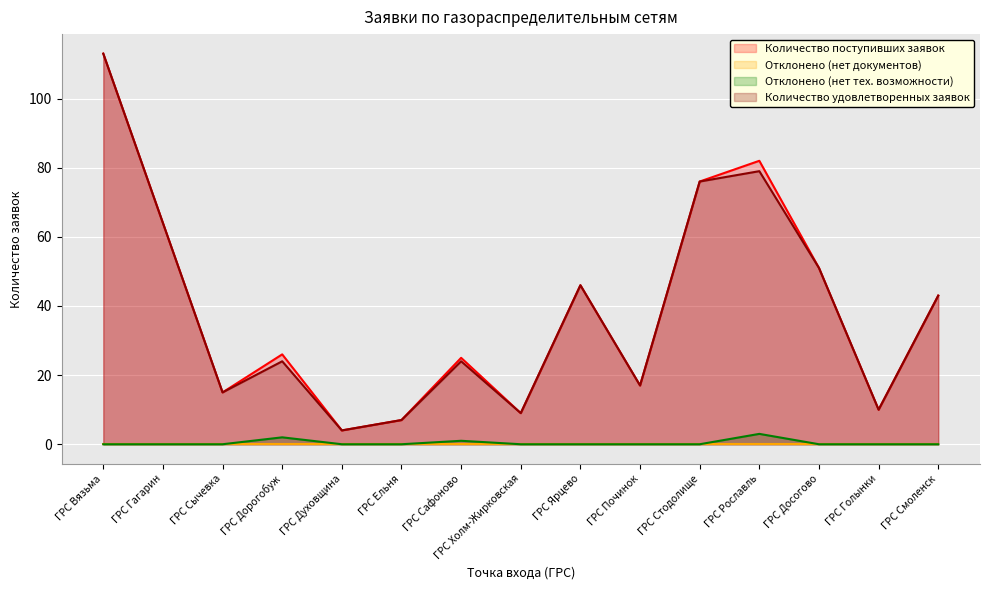

Which series has the largest total across all categories?

Количество поступивших заявок